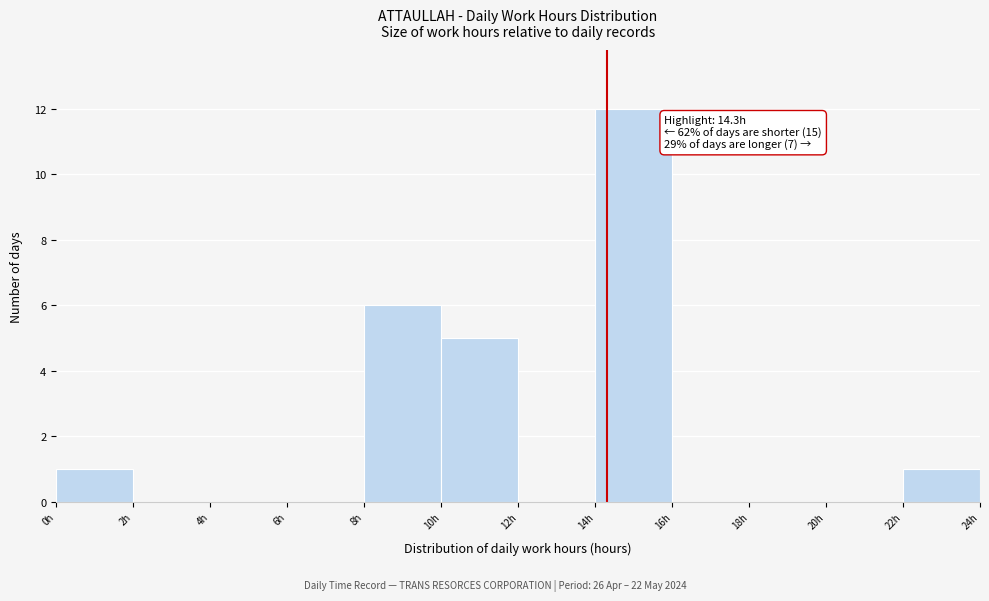

Which range on the x-axis has the tallest bar?

14 to 16